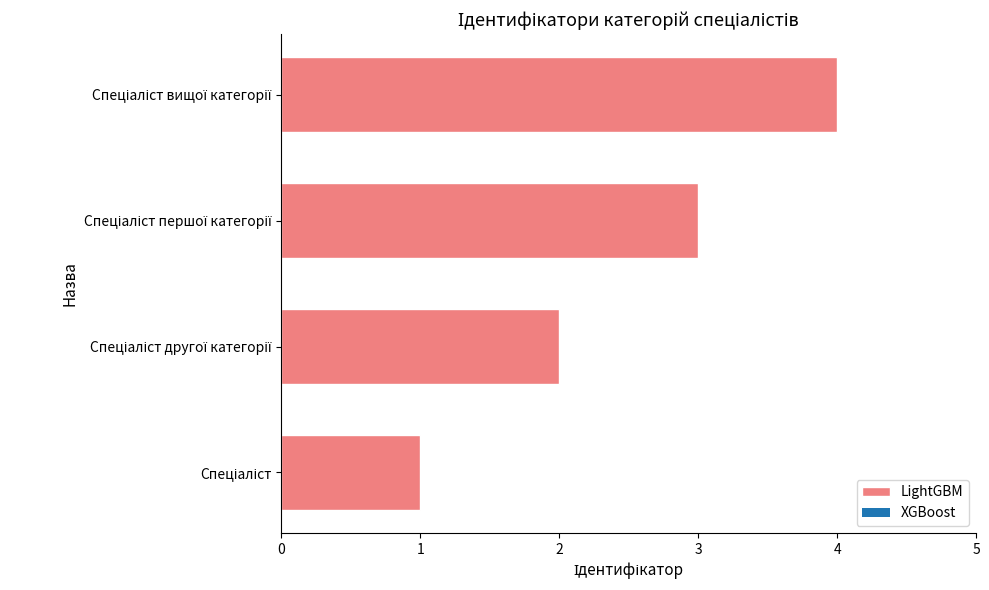

What is the difference between the maximum and minimum values?

3